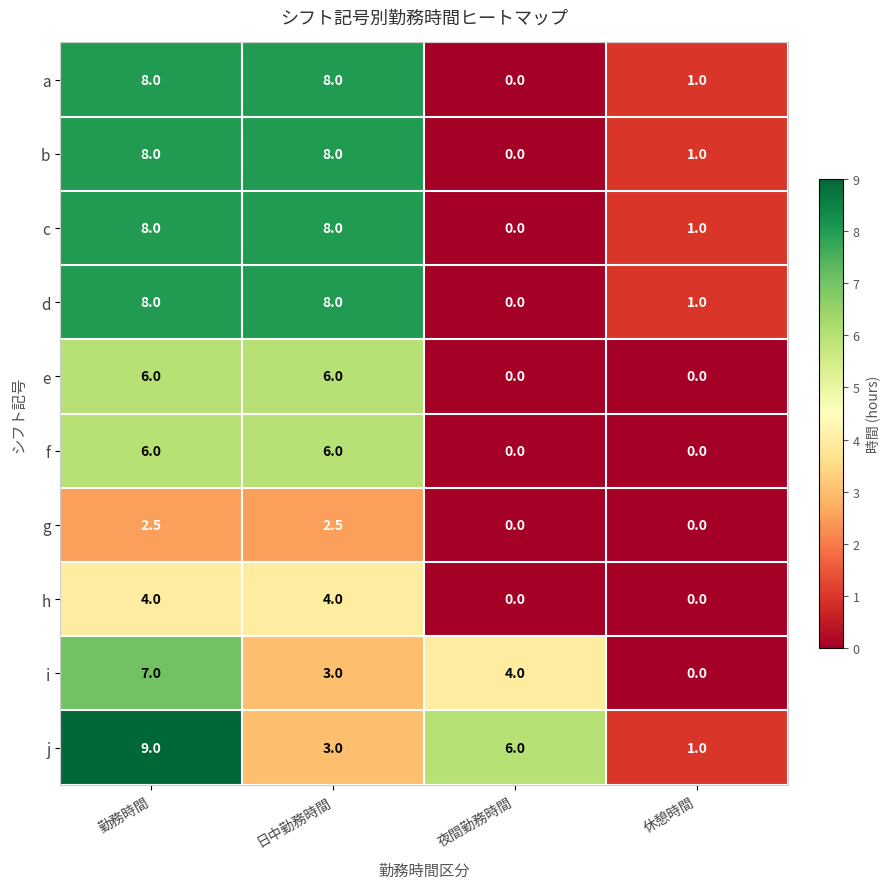

Which series changed the most between 夜間勤務時間 and 休憩時間?

j